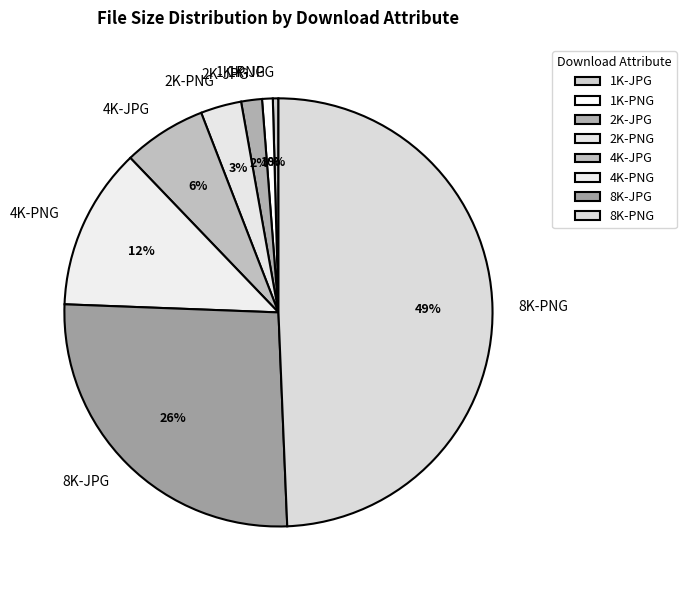

What is the largest slice in the pie chart?

8K-PNG